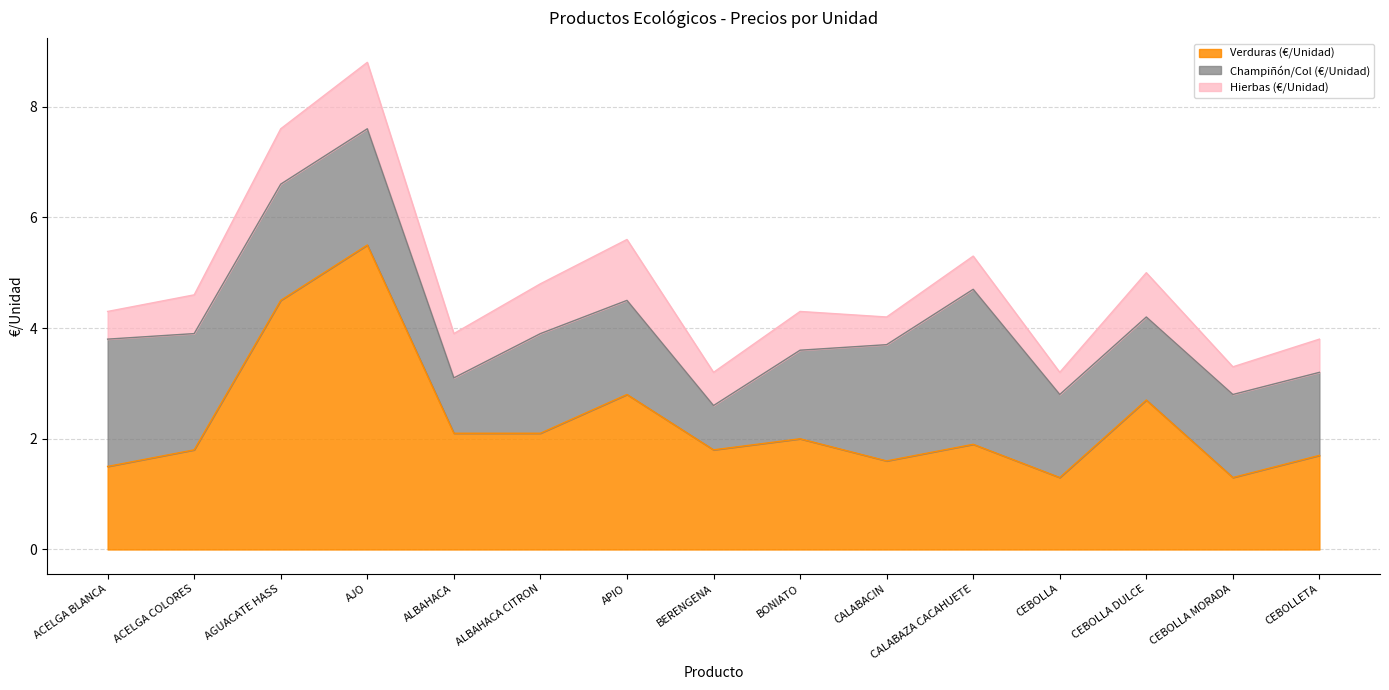

True or false: Verduras (€/Unidad) has a value of 1.6 at CALABACIN.

True